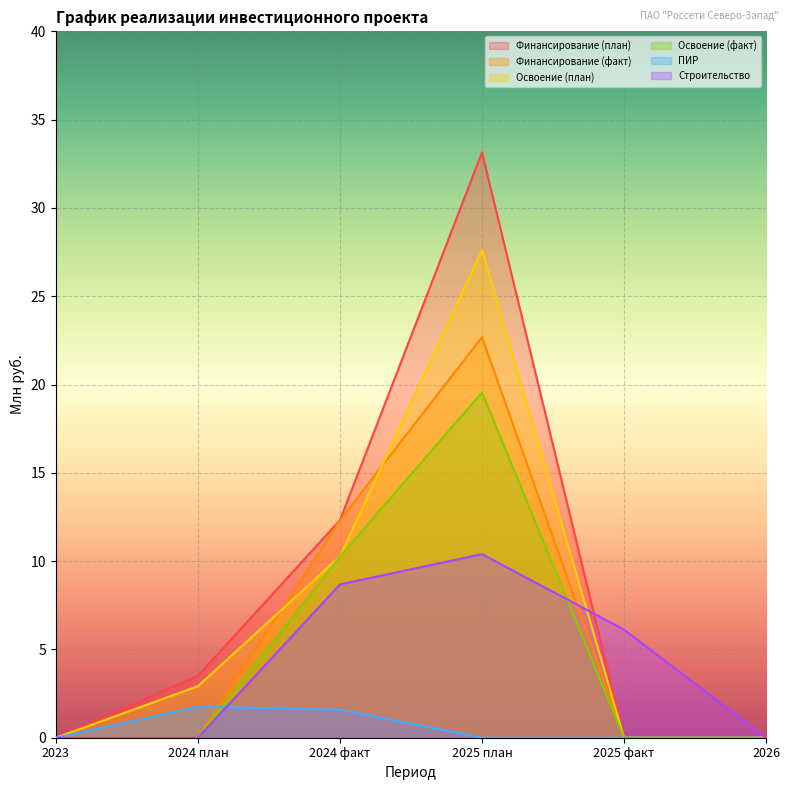

What are all the series names shown in the legend?

Финансирование (план), Финансирование (факт), Освоение (план), Освоение (факт), ПИР, Строительство